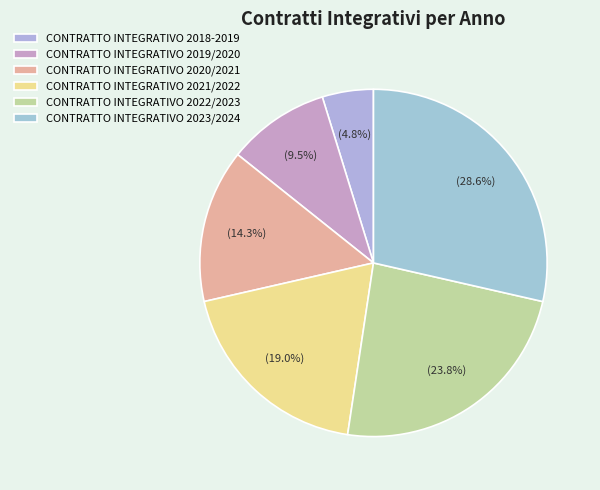

Approximately how many times larger is the value at CONTRATTO INTEGRATIVO 2023/2024 compared to CONTRATTO INTEGRATIVO 2019/2020?

3.0